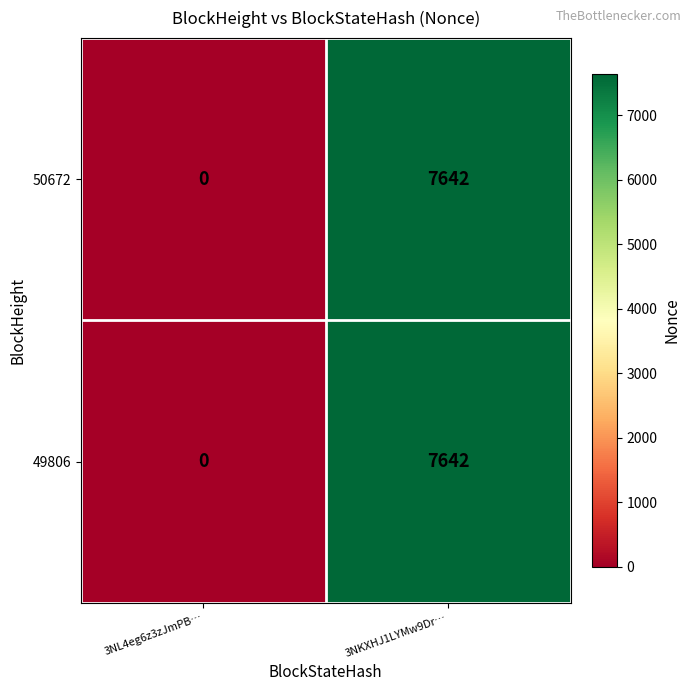

What value does the 49806 series have at 3NKXHJ1LYMw9Dr…, to the nearest 50?

7650